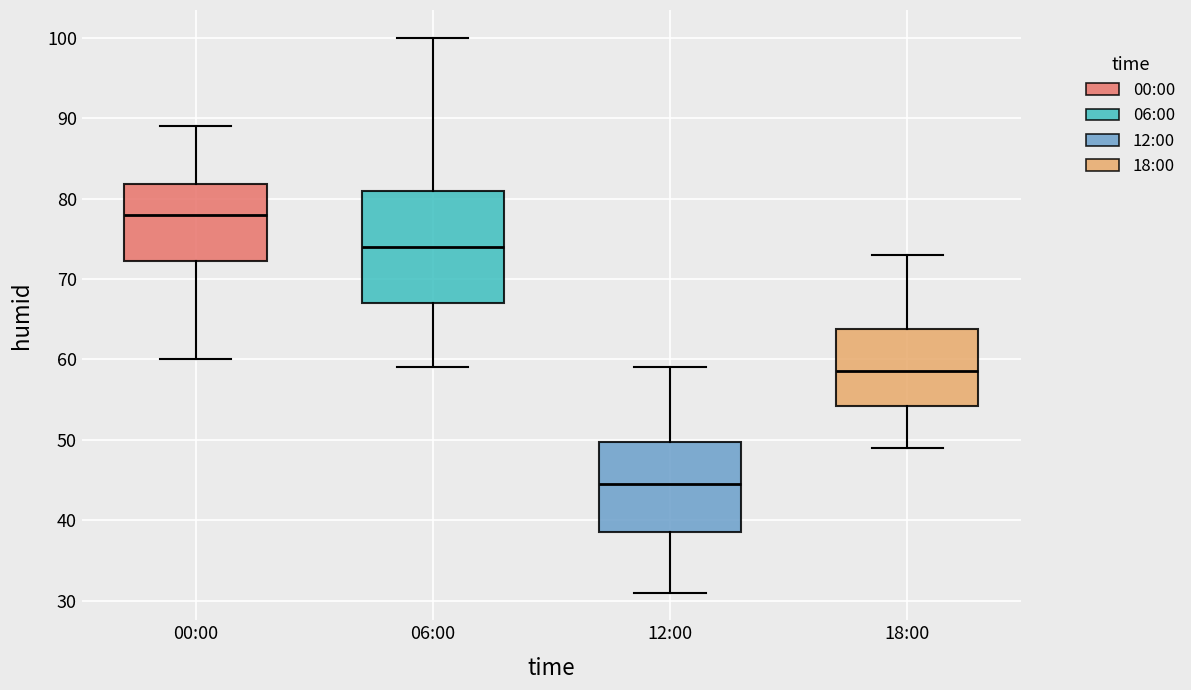

Which box has the highest median line?

00:00